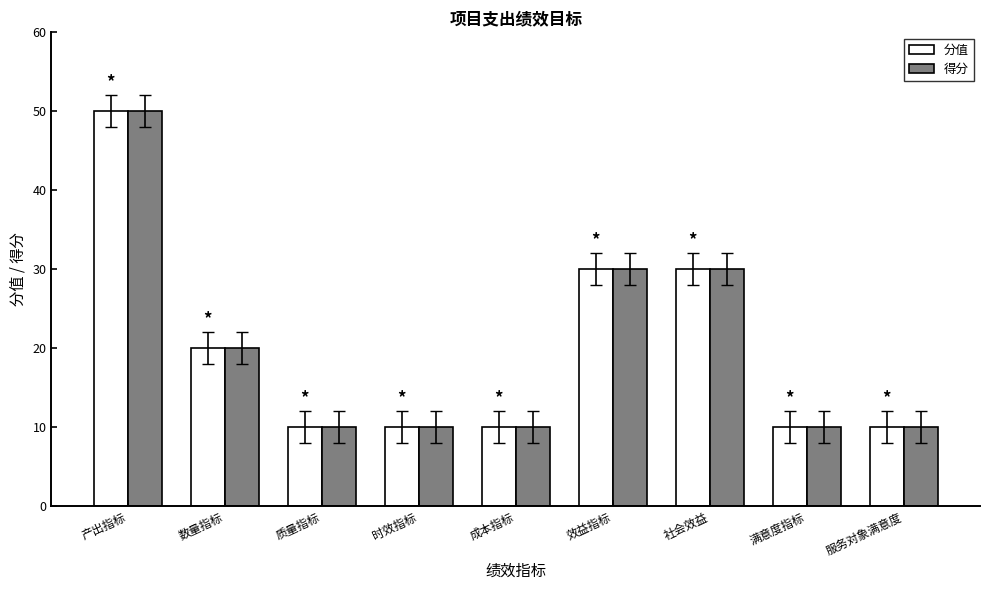

What is the sum of the 得分 values at 成本指标 and 服务对象满意度?

20